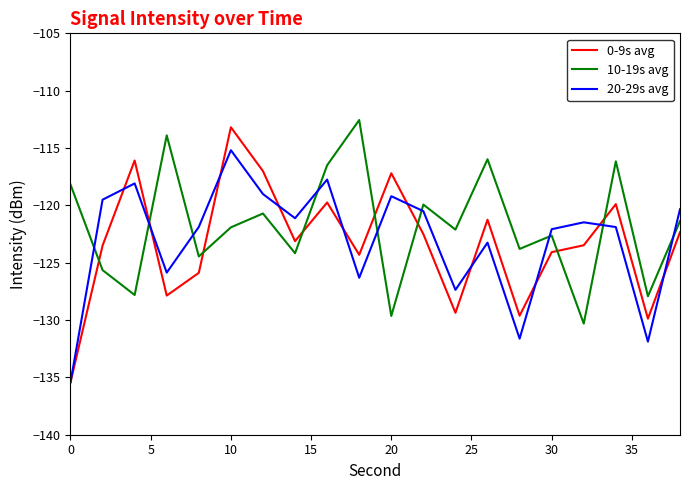

True or false: 20-29s avg and 10-19s avg intersect in this chart.

True